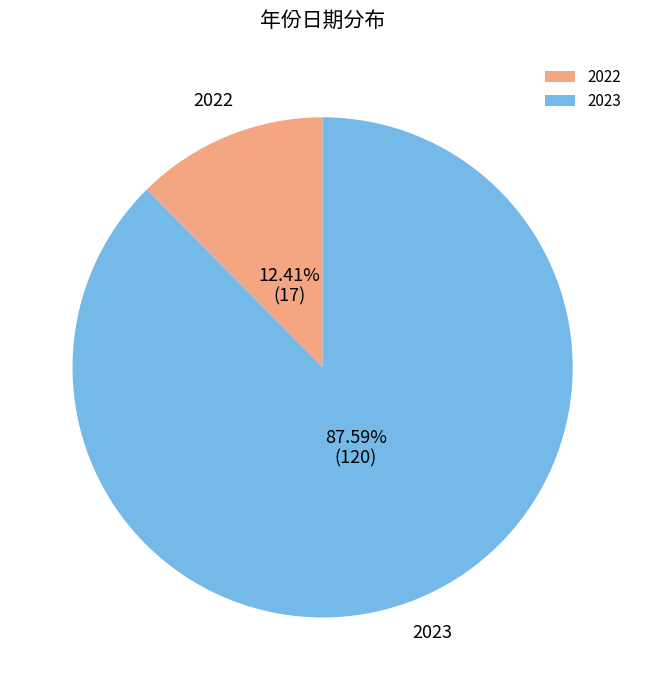

Approximately how many times larger is the value at 2023 compared to 2022?

7.1